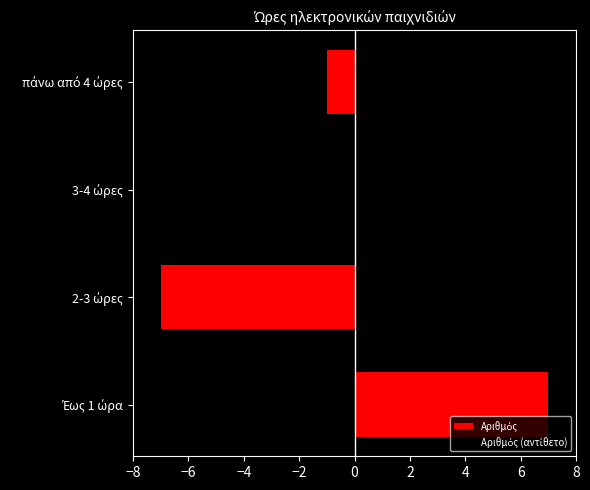

How many data points does each series have?

4